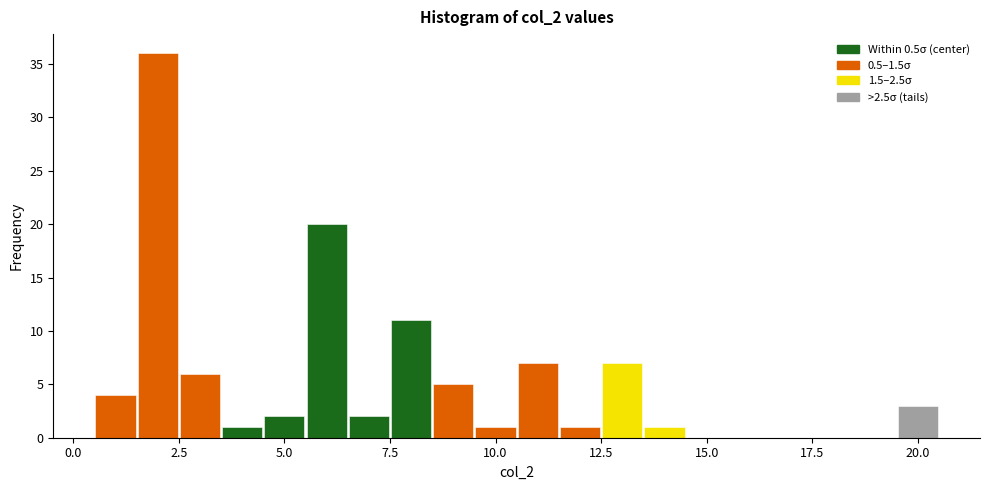

Around what value on the x-axis is the tallest bar? Give the approximate position of its centre, as read against the axis.

2.0